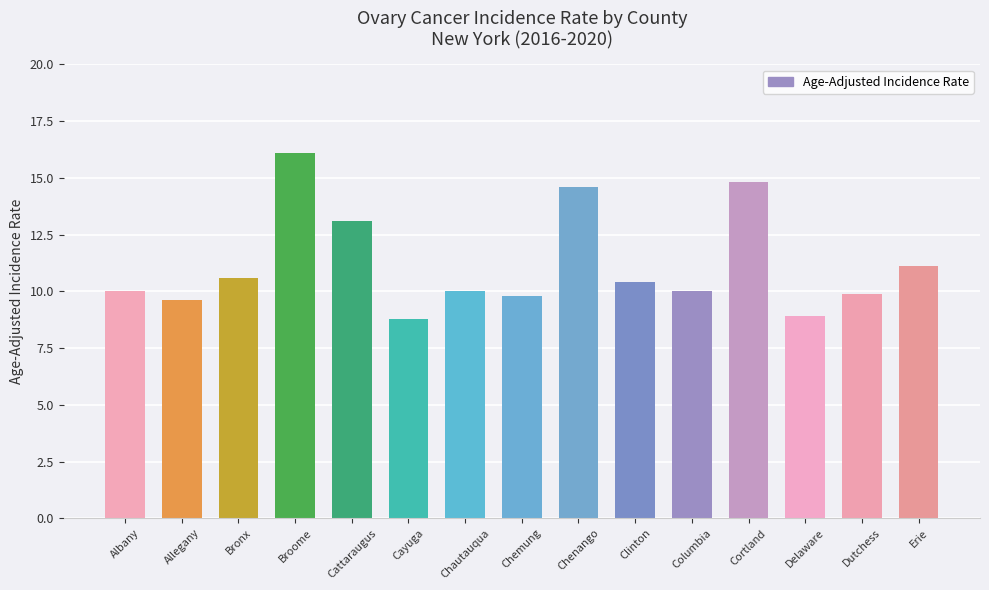

The chart shows a value of 13.5 at Chemung. True or false?

False